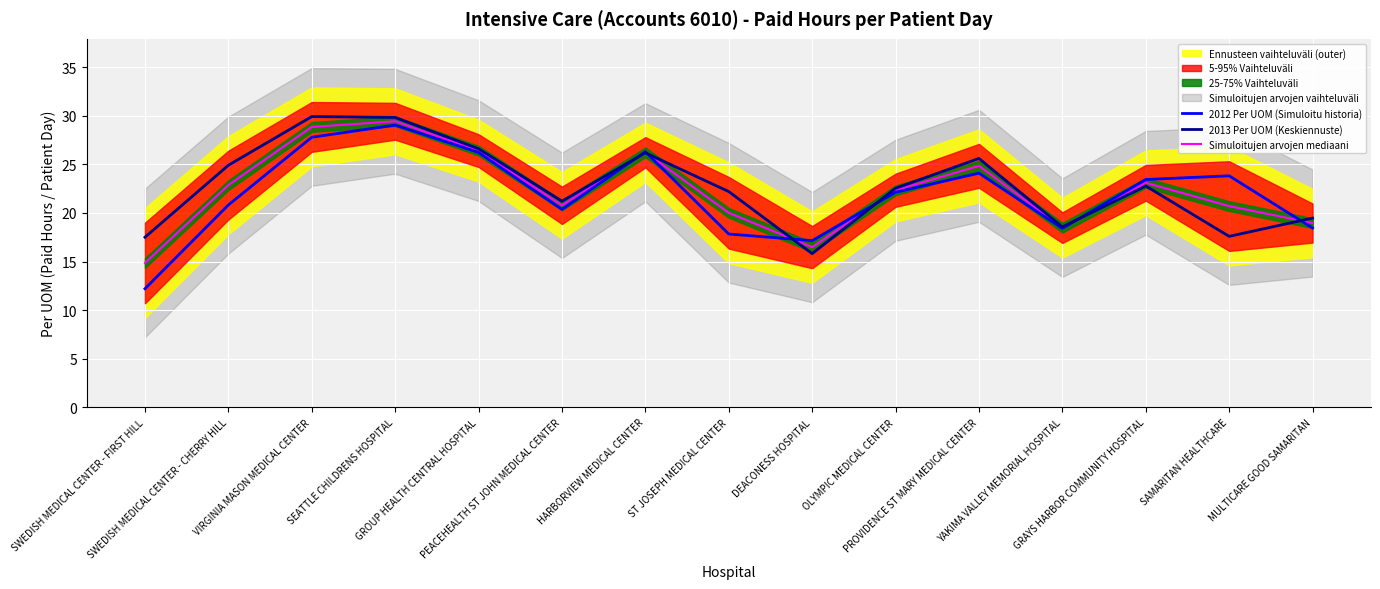

The 2012 Per UOM (Simuloitu historia) series shows 5.7 at SWEDISH MEDICAL CENTER - FIRST HILL. True or false?

False